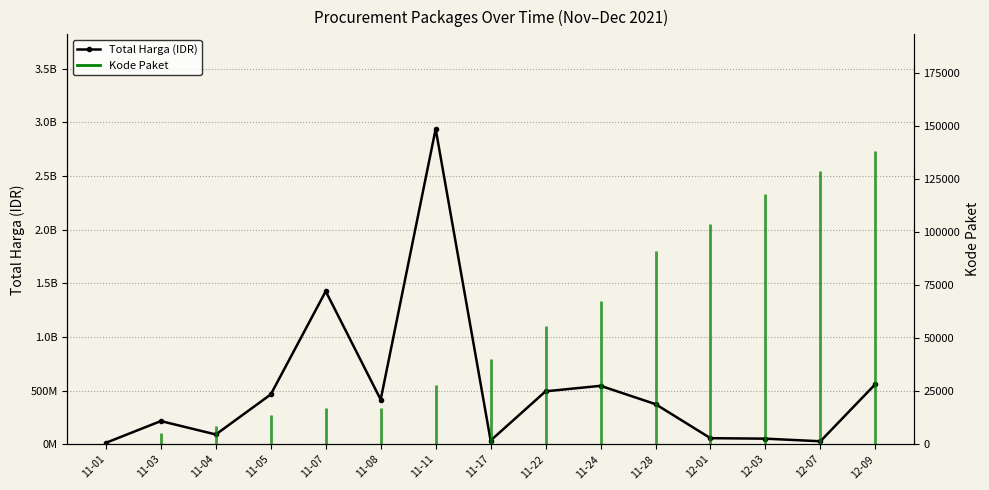

What is the label of the 13th point from the left?

12-03